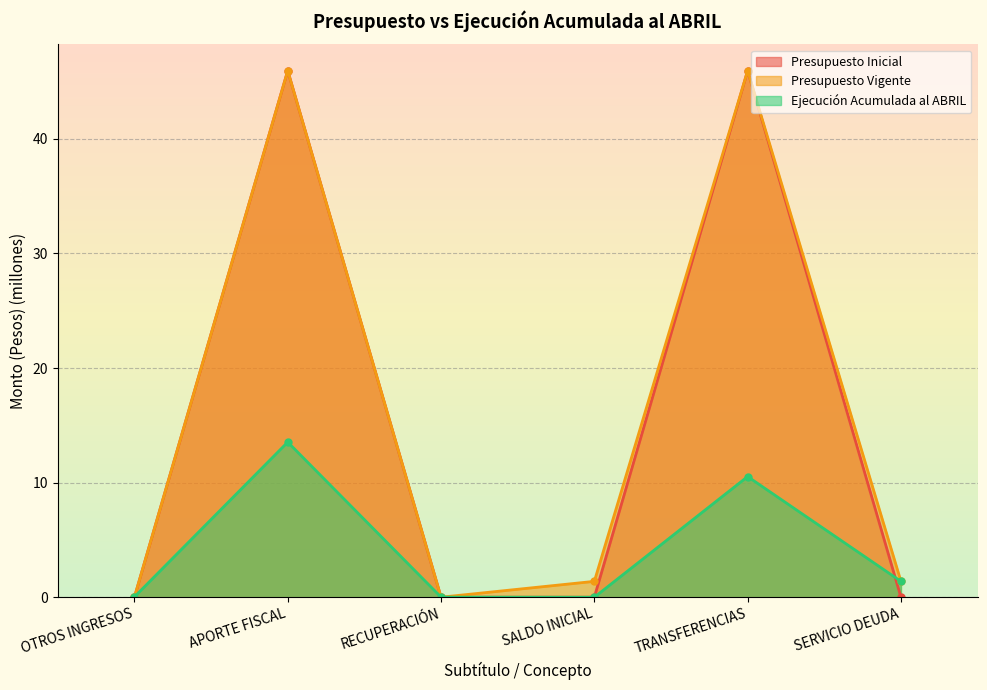

How many data points in Ejecución Acumulada al ABRIL are less than 1?

3